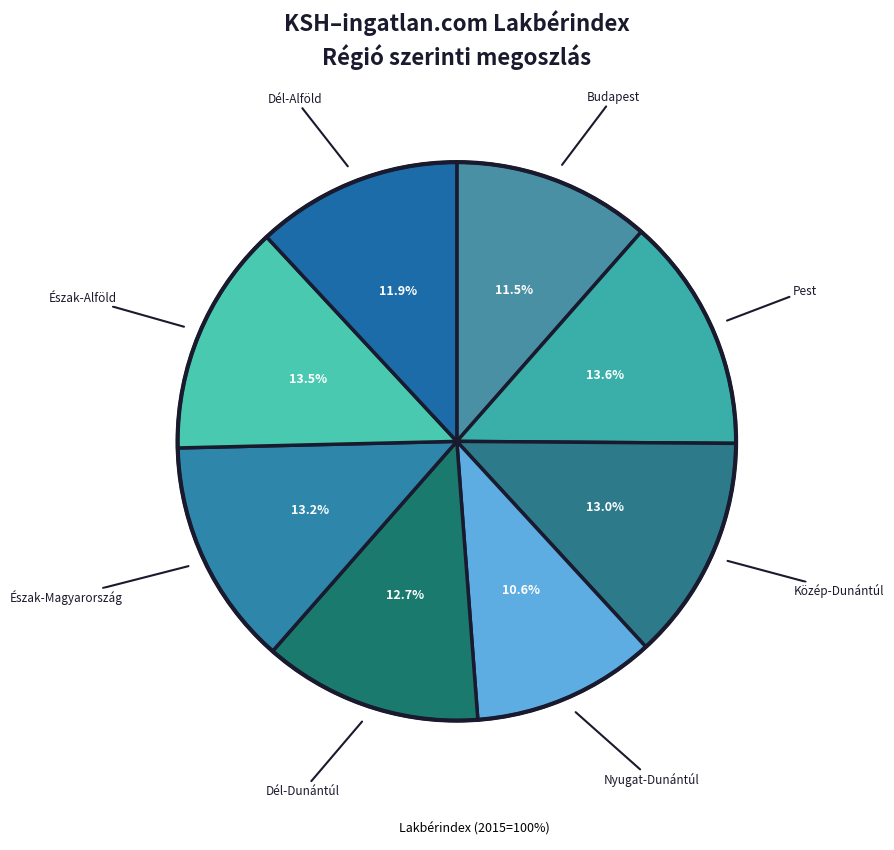

How many segments does this pie chart have?

8